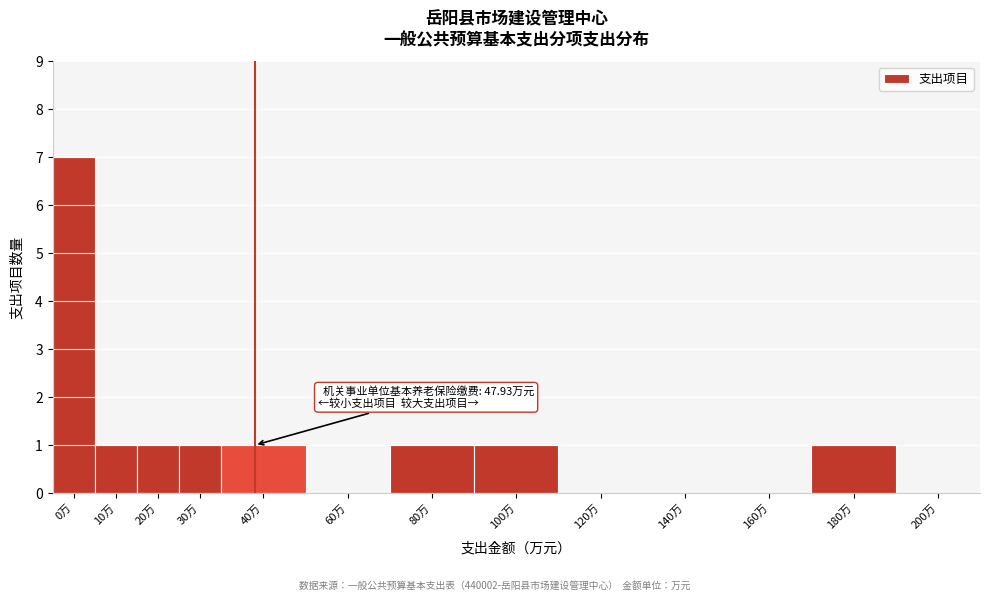

Reading left to right, list all the values displayed in this chart.

0万=7	10万=1	20万=1	30万=1	40万=1	60万=0	80万=1	100万=1	120万=0	140万=0	160万=0	180万=1	200万=0